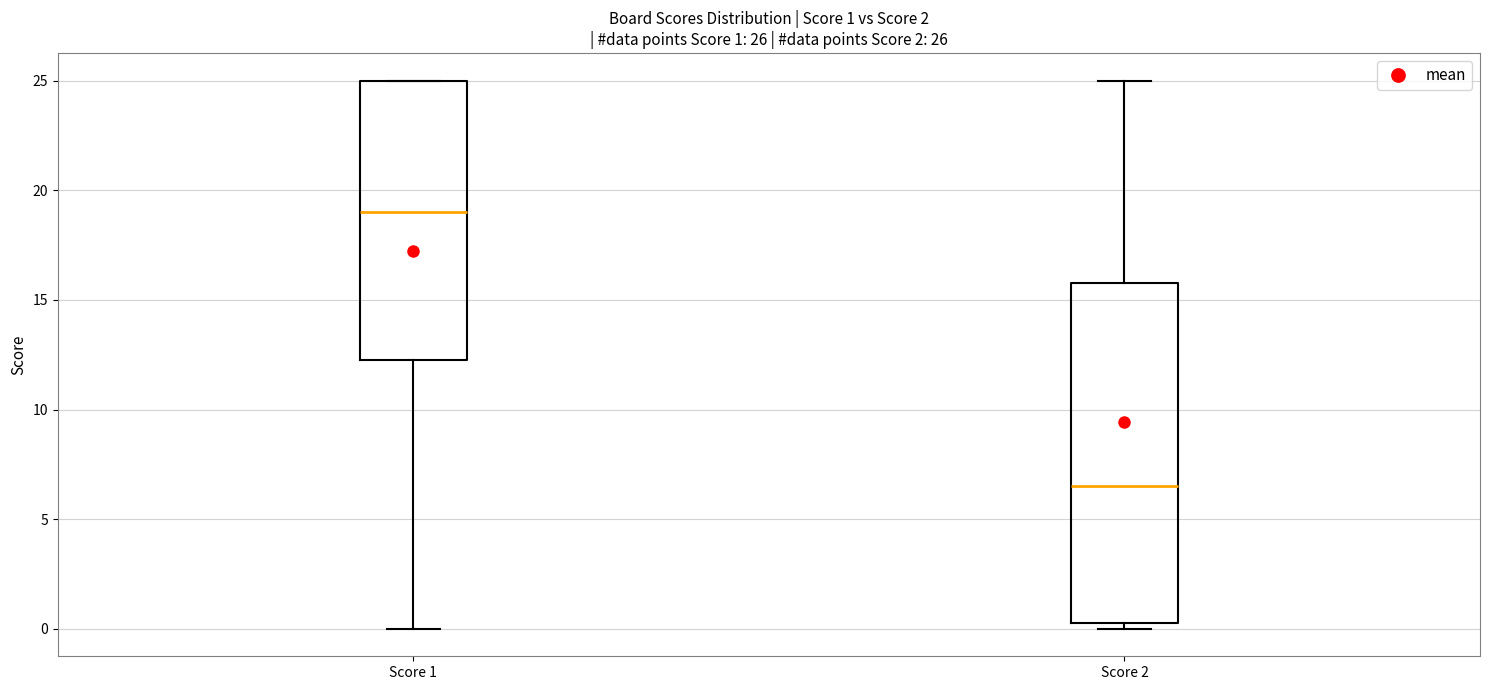

Which box has the lowest median line?

Score 2